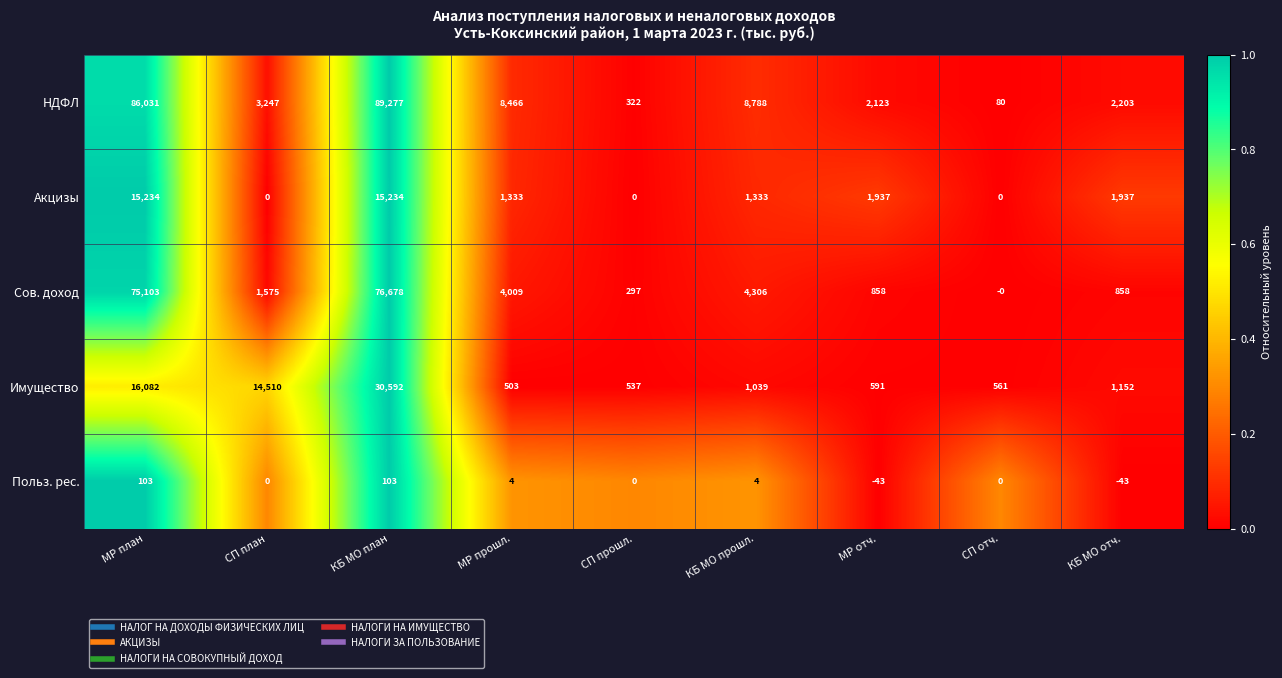

List the labels in order of Имущество value, smallest first.

МР прошл., СП прошл., СП отч., МР отч., КБ МО прошл., КБ МО отч., СП план, МР план, КБ МО план